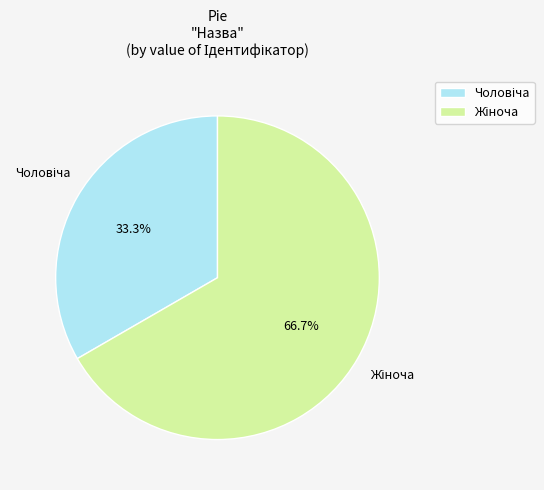

Is there a majority slice in this chart?

Yes